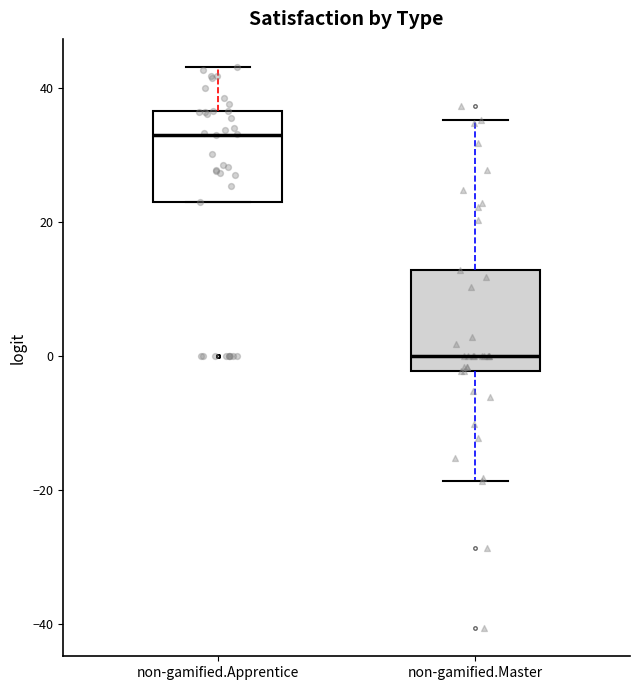

Where does the lower whisker of the box for non-gamified.Master end on the y-axis? The values are not printed on the chart, so give them approximately, as read against the axis.

-18